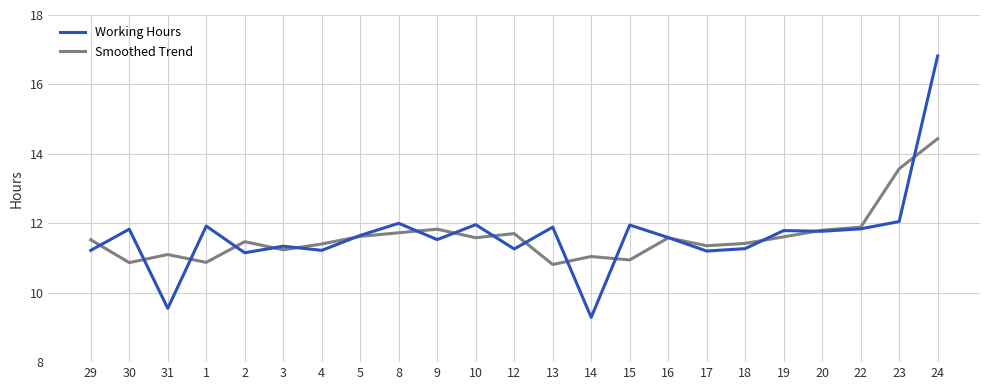

What is the difference between the highest and lowest values at 15?

1.0